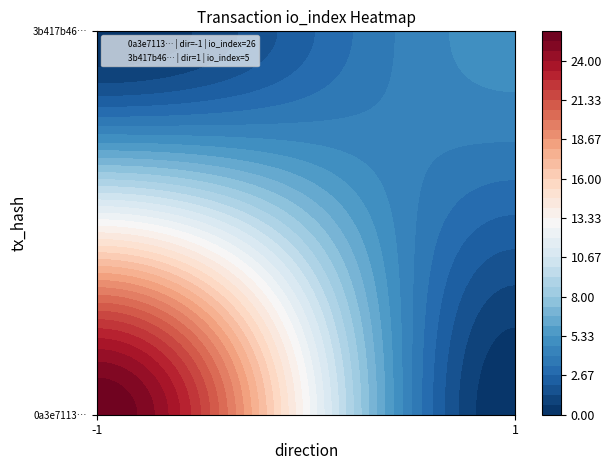

How many values in 0a3e71131762f58d6cb8d391c9f9588a30c75a1 are above zero?

1